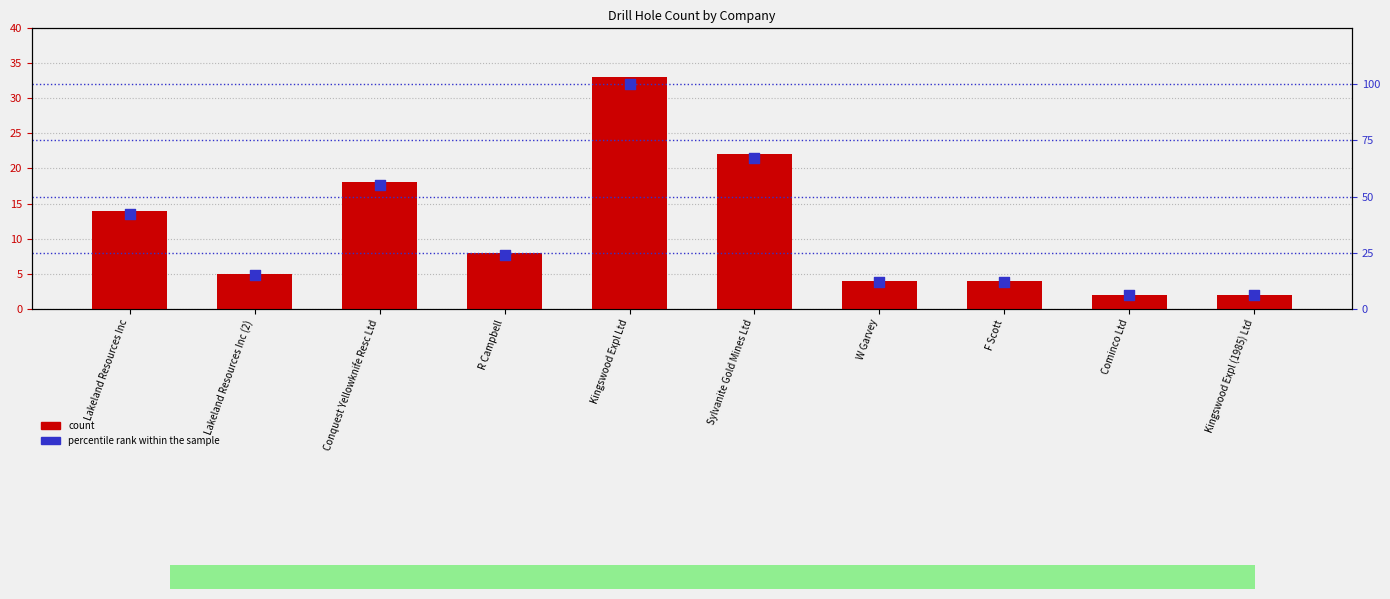

At which category is the sum across all series the highest?

Kingswood Expl Ltd